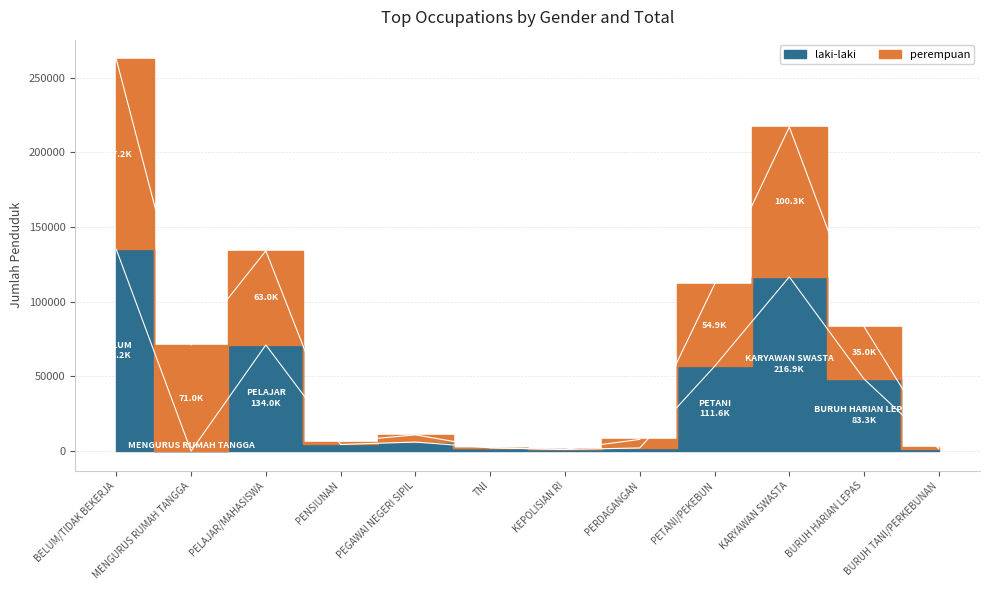

Reading left to right, transcribe all the data shown in this chart.

laki-laki: BELUM/TIDAK BEKERJA=135023	MENGURUS RUMAH TANGGA=38	PELAJAR/MAHASISWA=71087	PENSIUNAN=4469	PEGAWAI NEGERI SIPIL=6098	TNI=2254	KEPOLISIAN RI=1146	PERDAGANGAN=2135	PETANI/PEKEBUN=56720	KARYAWAN SWASTA=116621	BURUH HARIAN LEPAS=48253	BURUH TANI/PERKEBUNAN=1466
jumlah: BELUM/TIDAK BEKERJA=262220	MENGURUS RUMAH TANGGA=71011	PELAJAR/MAHASISWA=134038	PENSIUNAN=6363	PEGAWAI NEGERI SIPIL=10904	TNI=2288	KEPOLISIAN RI=1246	PERDAGANGAN=7853	PETANI/PEKEBUN=111590	KARYAWAN SWASTA=216890	BURUH HARIAN LEPAS=83261	BURUH TANI/PERKEBUNAN=2456